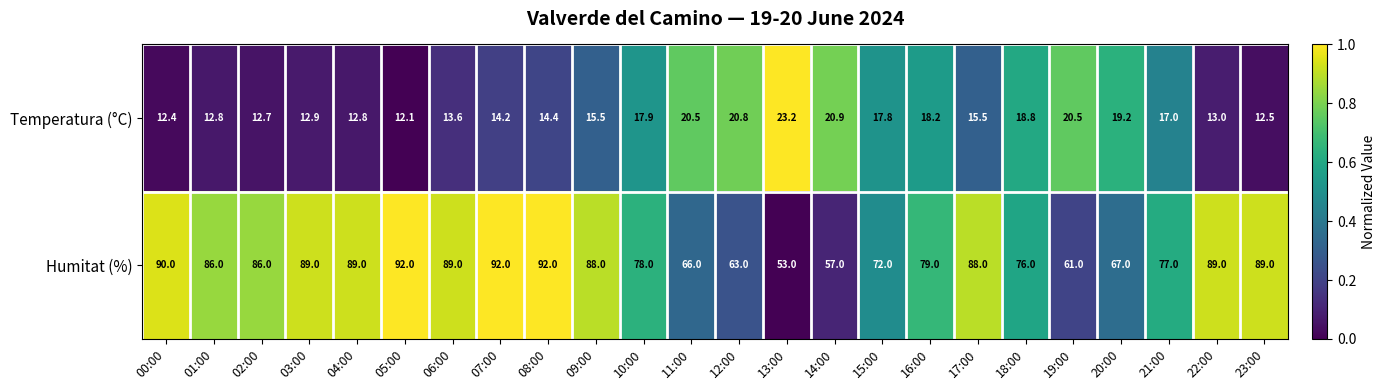

The Humitat (%) series shows 141.1 at 17:00. True or false?

False